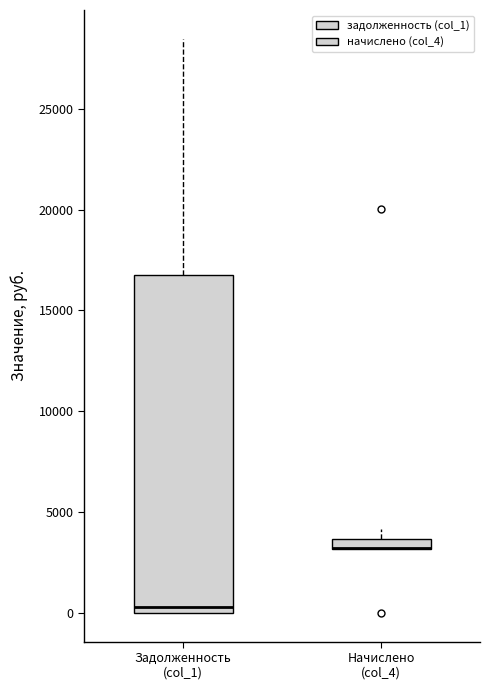

Where is the lower edge of the box for Задолженность (col_1) on the y-axis? The values are not printed on the chart, so give them approximately, as read against the axis.

0